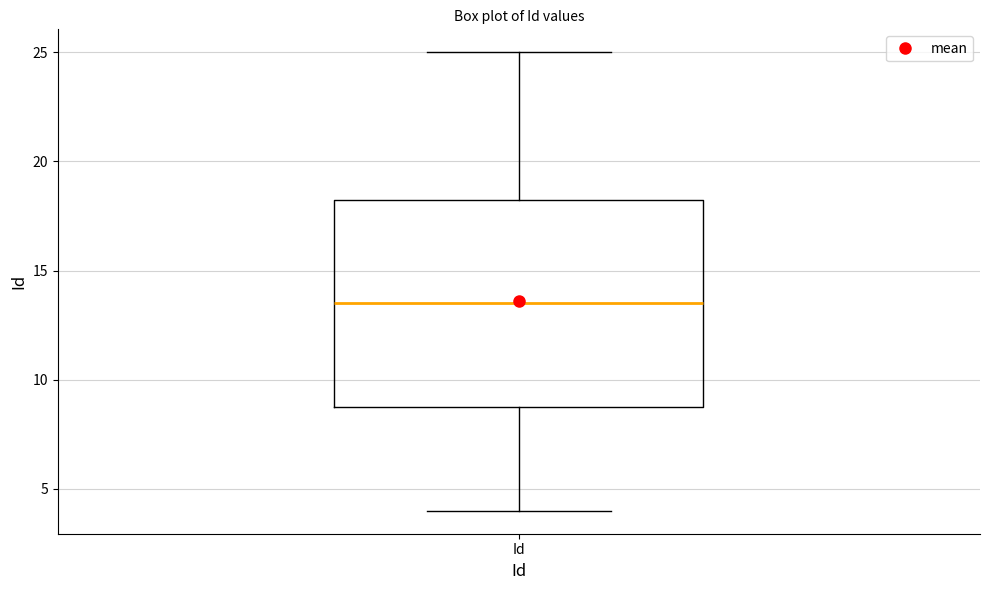

Read this box plot against the y-axis: the position of the median line, the range covered by the box, and the ends of both whiskers. The values are not printed on the chart, so give them approximately, as read against the axis.

median 13.5, box 9.0 to 18.5, whiskers 4.0 to 25.0